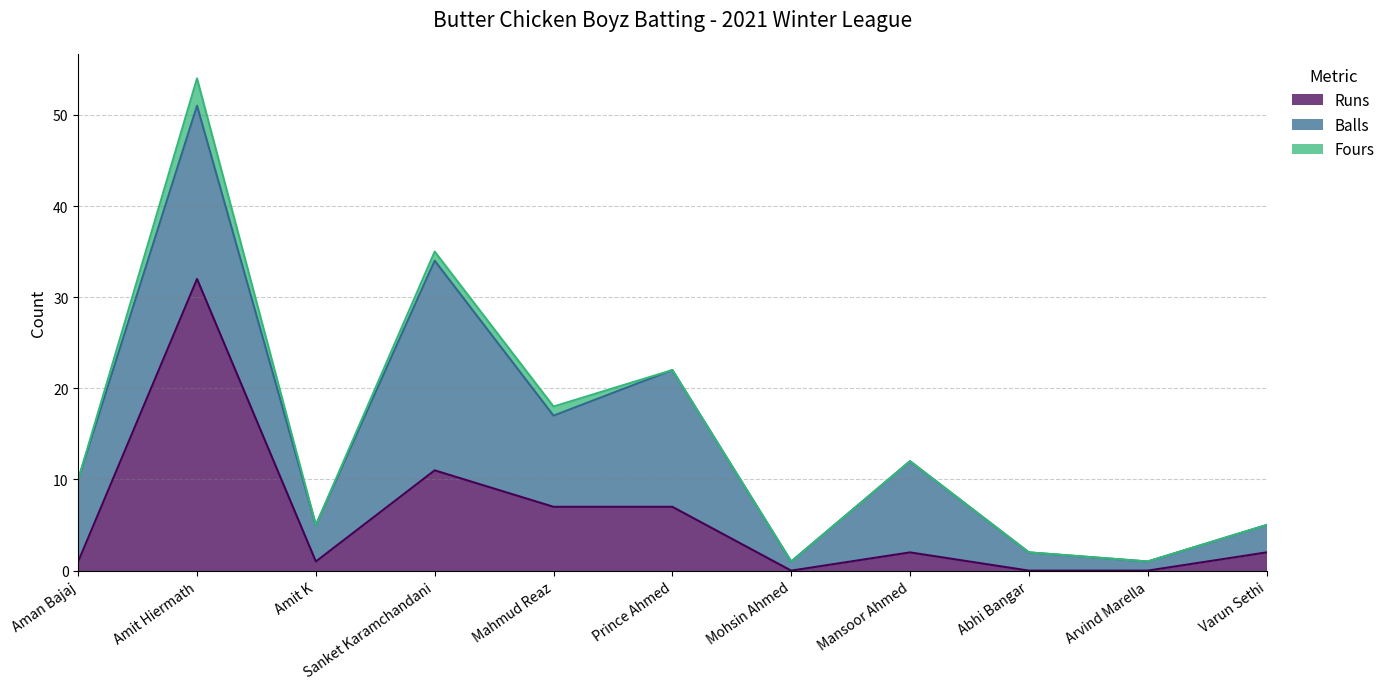

The value of Balls at Prince Ahmed is 23. True or false?

False